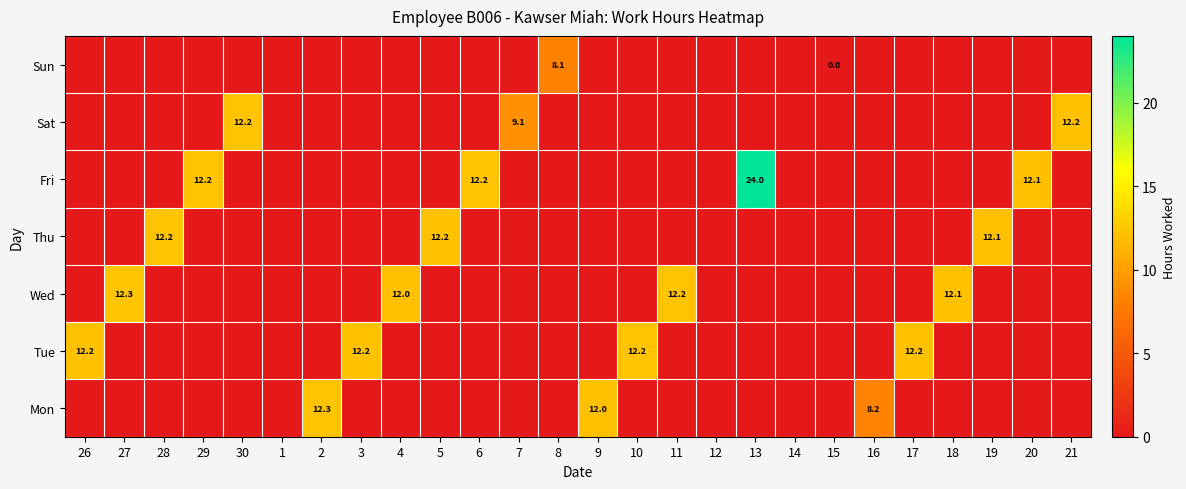

At which category is the sum across all series the highest?

13